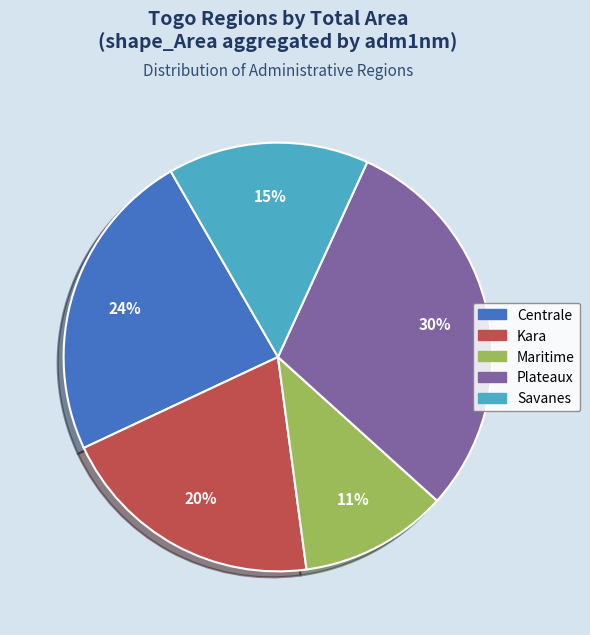

Is it true that Maritime is 1% of the pie?

False